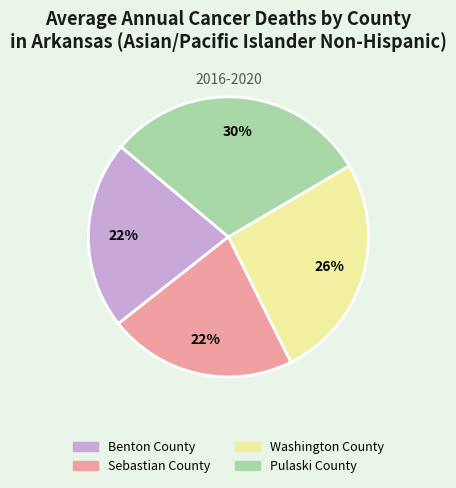

Combined, do Benton County and Pulaski County account for over 50%?

Yes